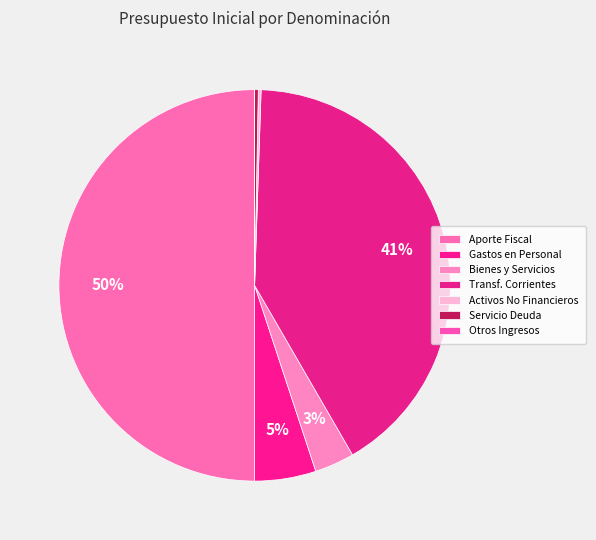

How many slices are in this pie chart?

7